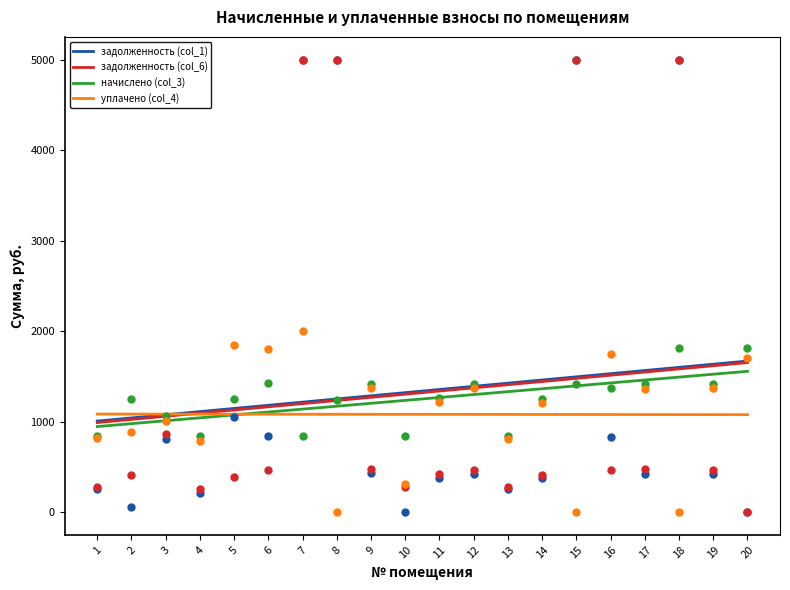

Which series has the widest spread of Y values?

задолженность (col_1)